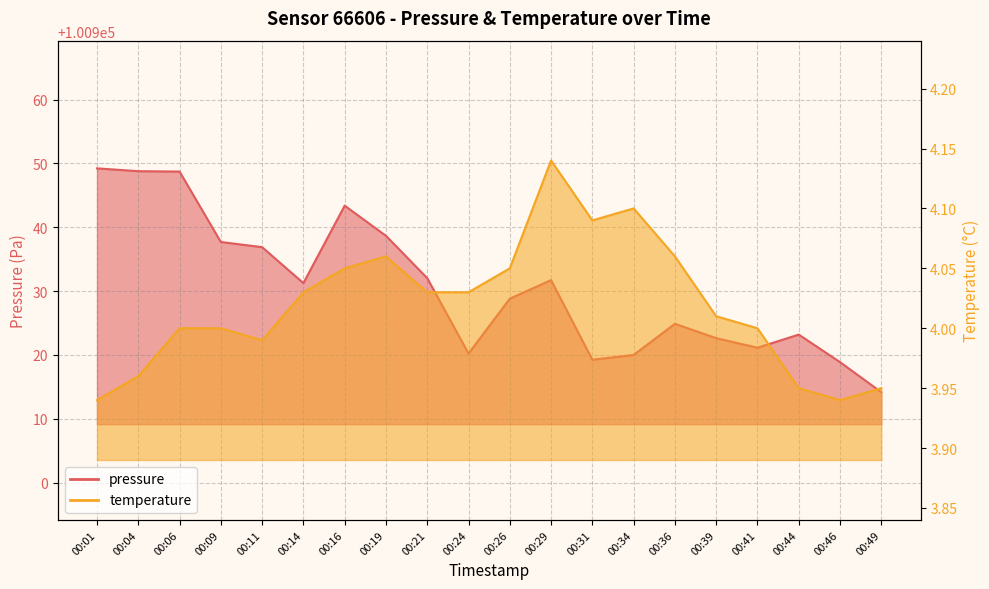

Reading left to right, what are all the values shown in this chart?

pressure: 00:01=100949.2	00:04=100948.8	00:06=100948.7	00:09=100937.7	00:11=100936.9	00:14=100931.2	00:16=100943.4	00:19=100938.7	00:21=100932.0	00:24=100920.2	00:26=100928.8	00:29=100931.7	00:31=100919.2	00:34=100920.0	00:36=100924.9	00:39=100922.6	00:41=100921.1	00:44=100923.2	00:46=100918.9	00:49=100914.2
temperature: 00:01=3.9	00:04=4.0	00:06=4.0	00:09=4.0	00:11=4.0	00:14=4.0	00:16=4.0	00:19=4.1	00:21=4.0	00:24=4.0	00:26=4.0	00:29=4.1	00:31=4.1	00:34=4.1	00:36=4.1	00:39=4.0	00:41=4.0	00:44=4.0	00:46=3.9	00:49=4.0